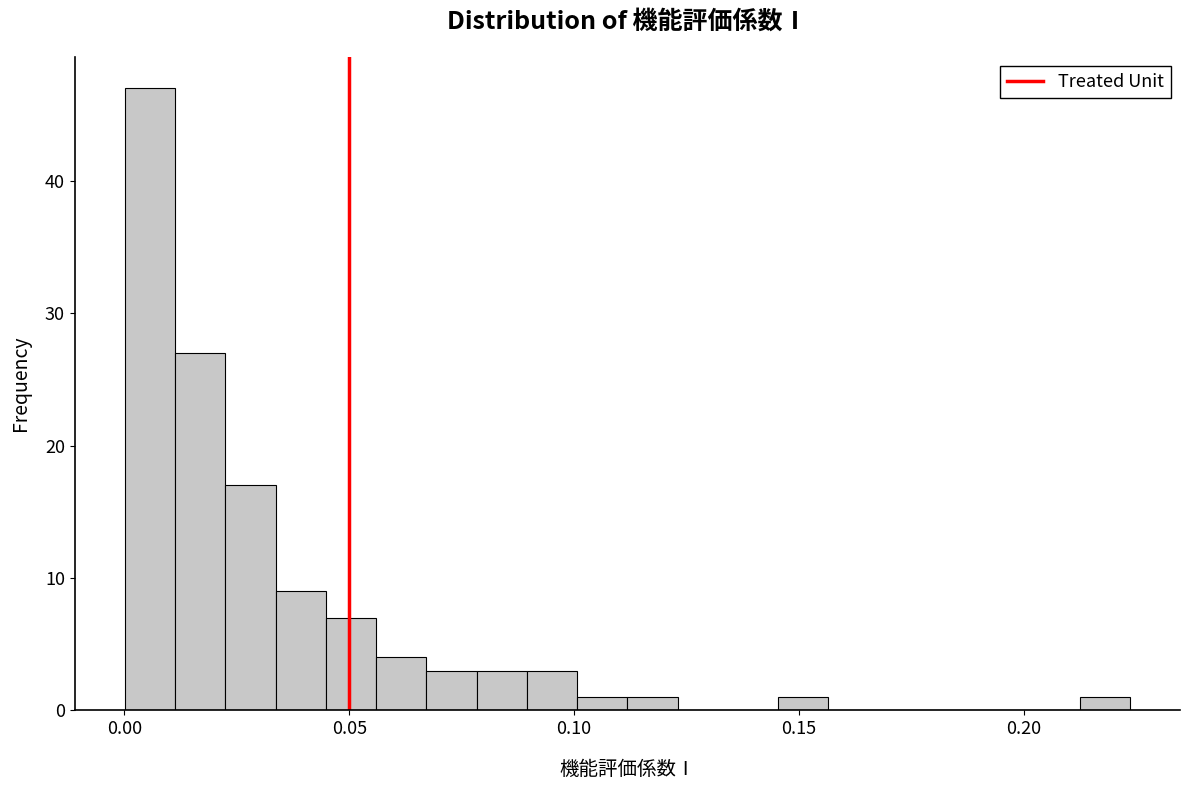

Around what value on the x-axis is the tallest bar? Give the approximate position of its centre, as read against the axis.

0.005